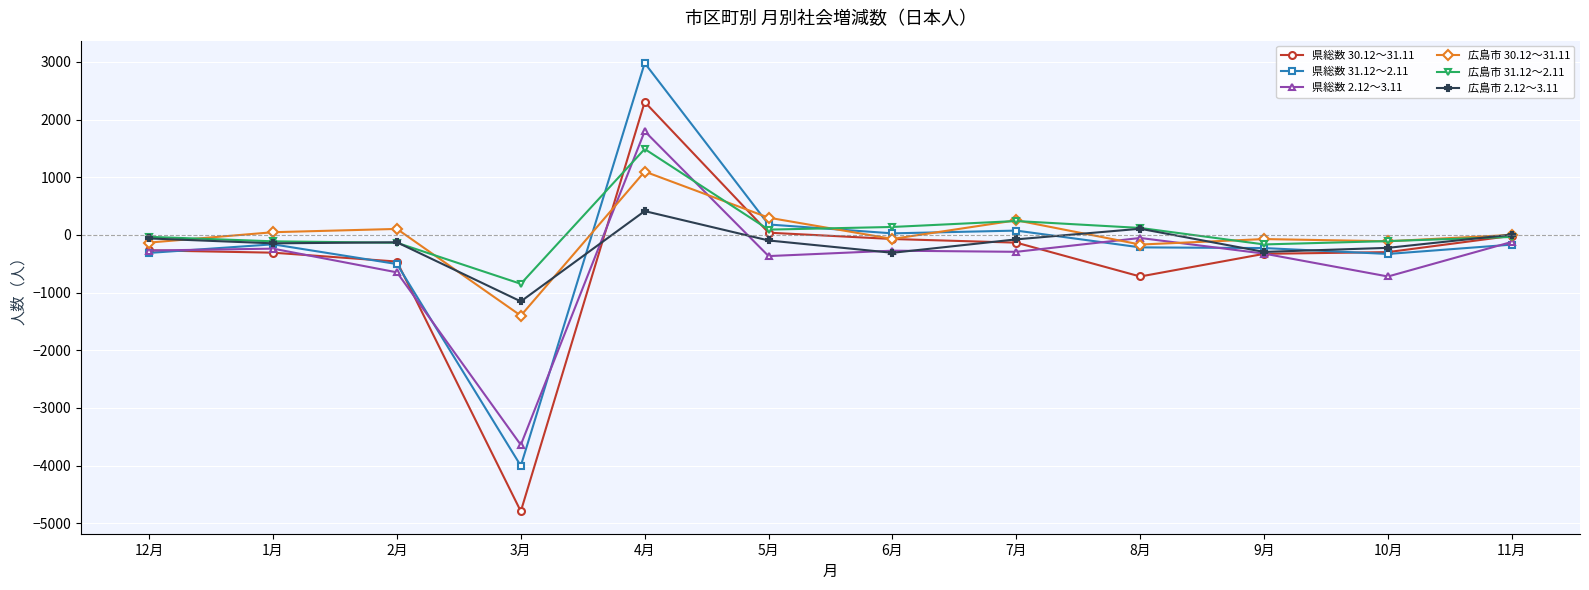

Rank the series at 4月 from lowest to highest value.

広島市 2.12～3.11, 広島市 30.12～31.11, 広島市 31.12～2.11, 県総数 2.12～3.11, 県総数 30.12～31.11, 県総数 31.12～2.11